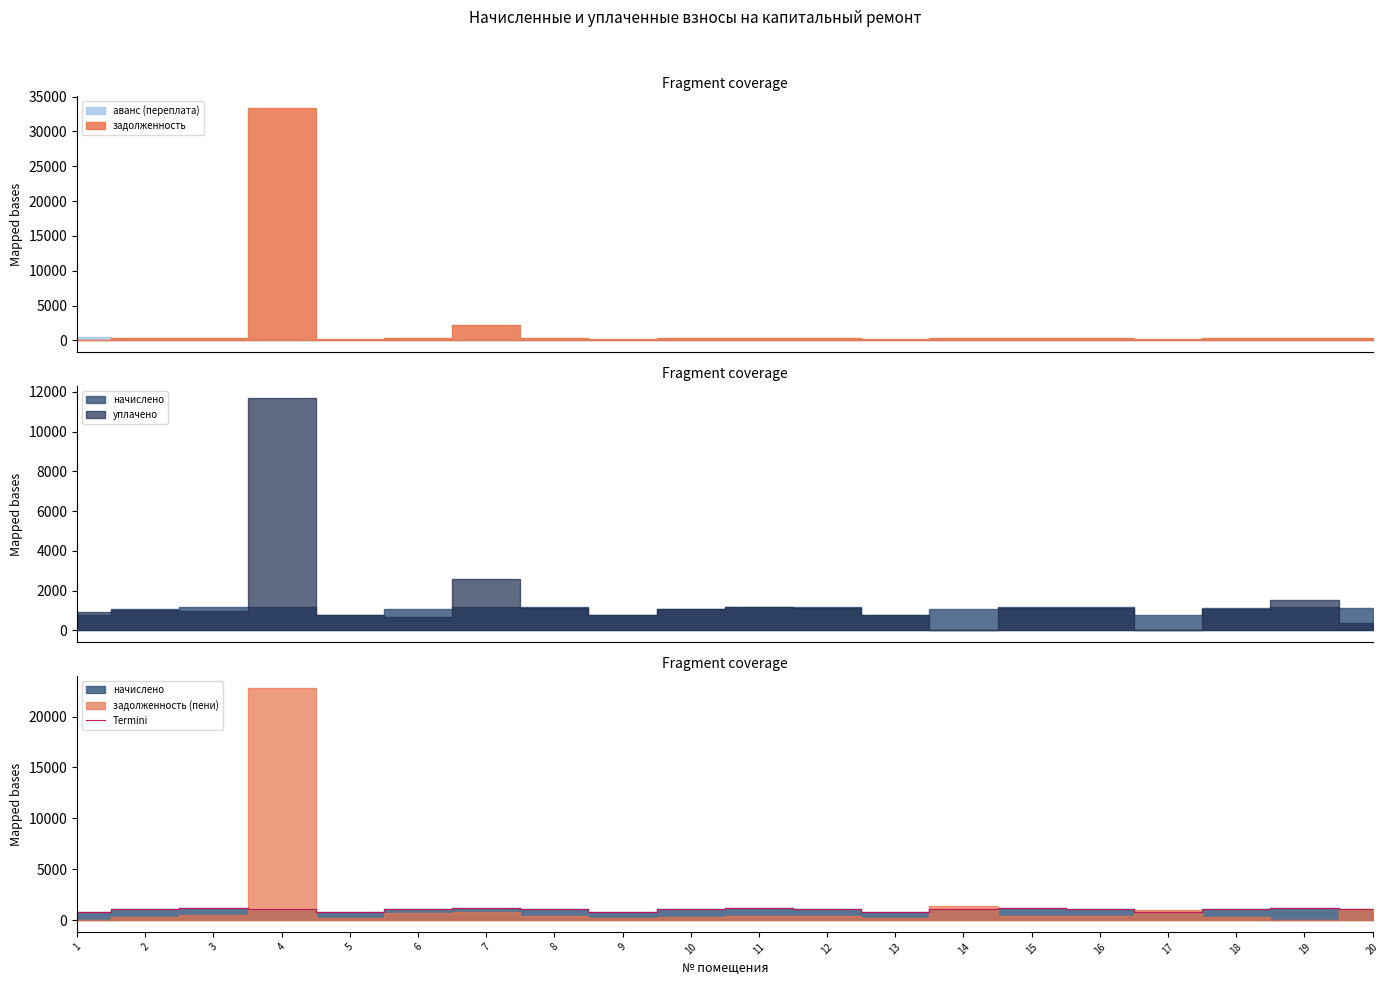

True or false: the data has more than 1 interior local peaks.

True